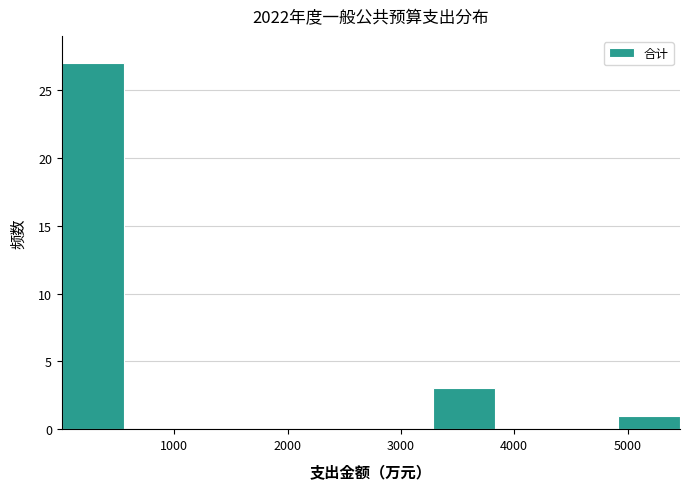

Reading left to right, transcribe this chart: for each bar, give the range it covers on the x-axis and its height. Neither the bar edges nor the heights are printed on the chart, so give them approximately, as read against the axes.

0 to 600: 27
600 to 1100: 0
1100 to 1600: 0
1600 to 2200: 0
2200 to 2700: 0
2700 to 3300: 0
3300 to 3800: 3
3800 to 4400: 0
4400 to 4900: 0
4900 to 5500: 1